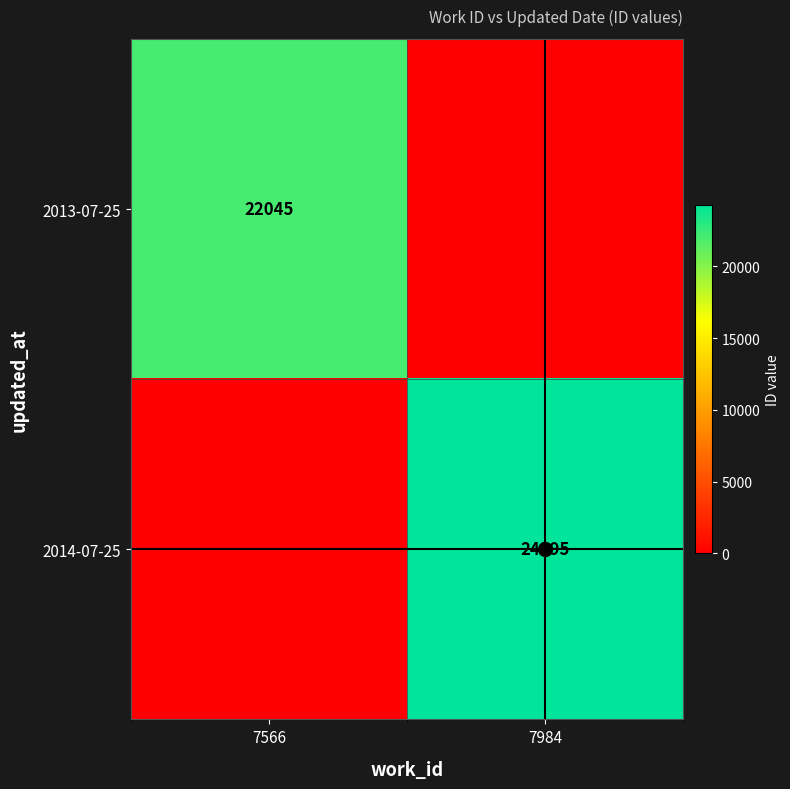

What is the average value of the 2014-07-25 series?

12148